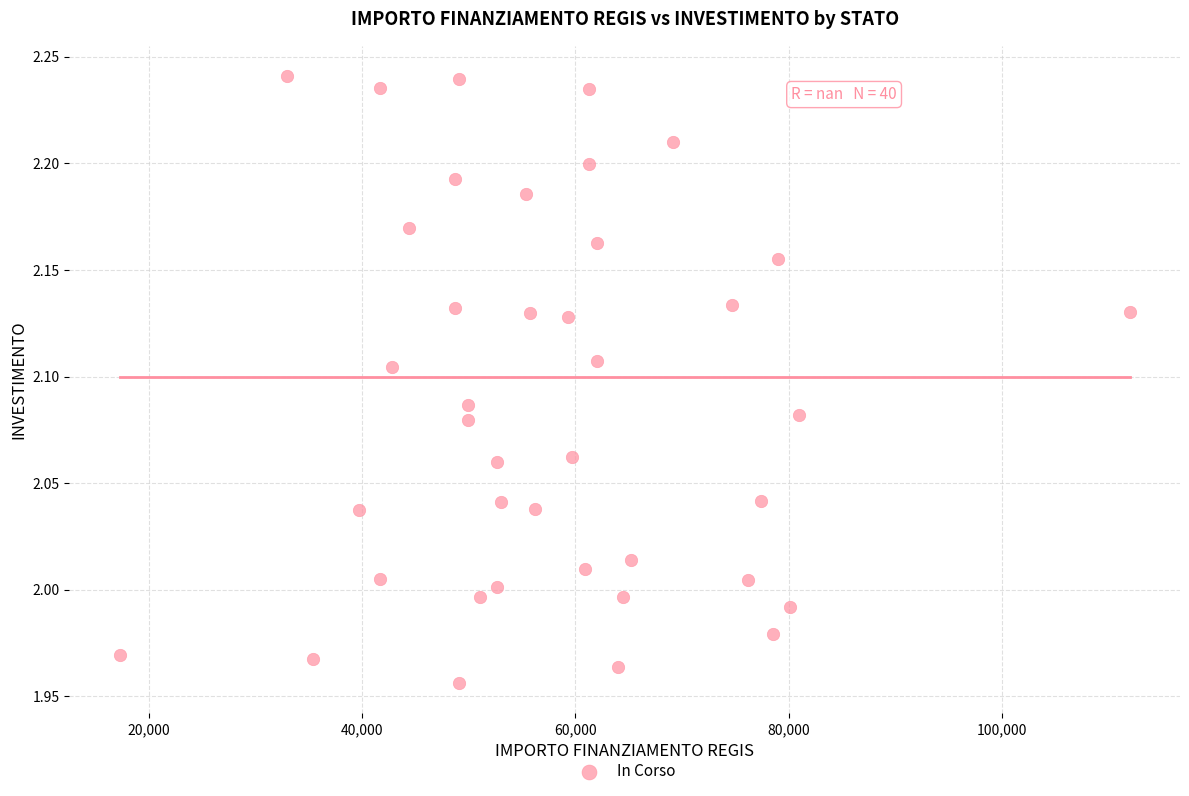

What is the range of Y values (max minus min)?

0.3